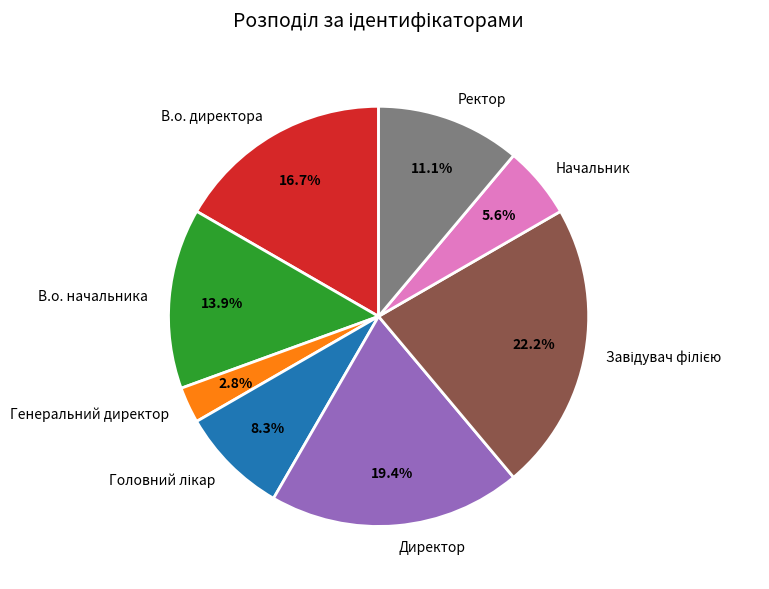

Which category has the smallest portion of the pie?

Генеральний директор